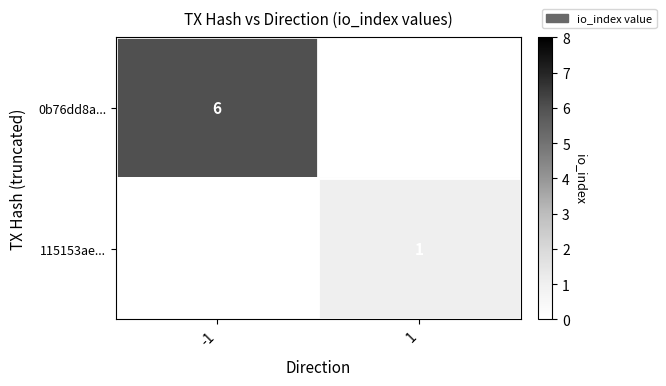

Is the value of 115153ae... at 1 greater than the value of 0b76dd8a... at -1?

No